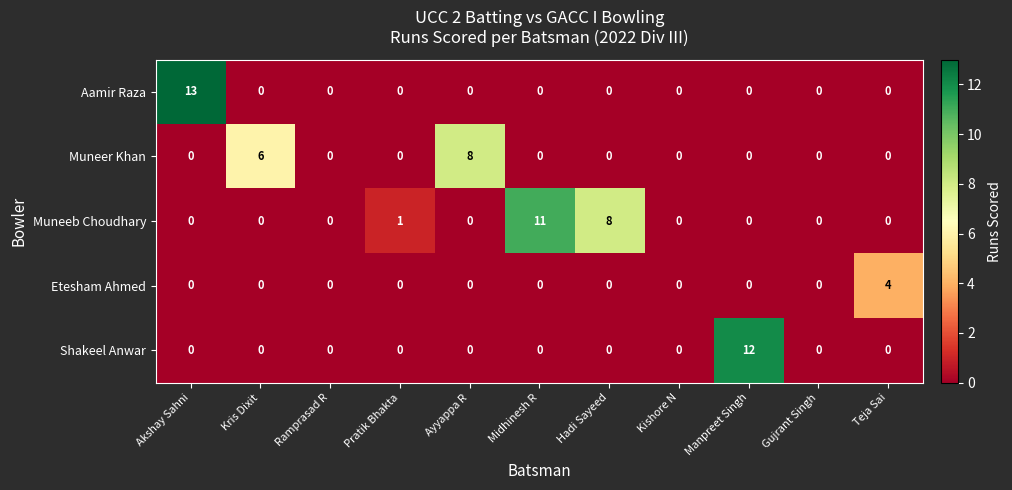

What is the highest value of the Shakeel Anwar series?

12